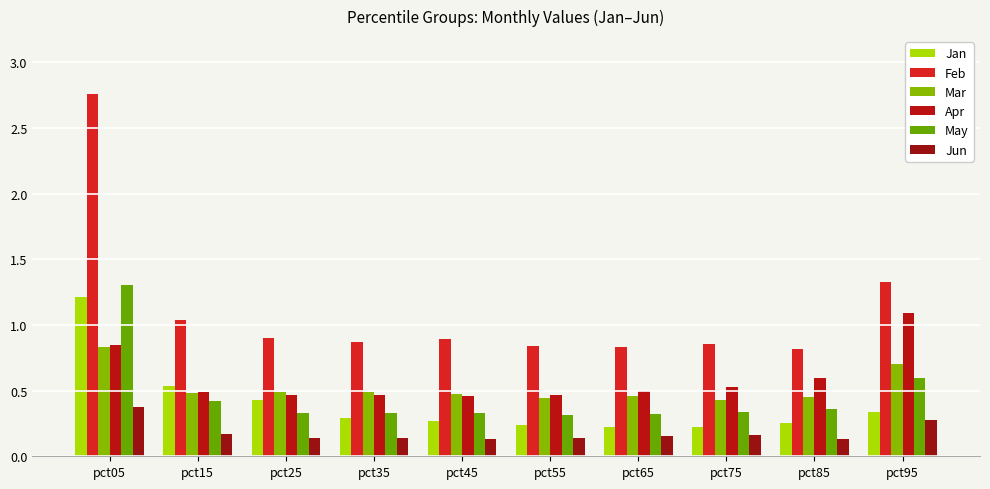

Which category has the lowest value across all series?

pct85